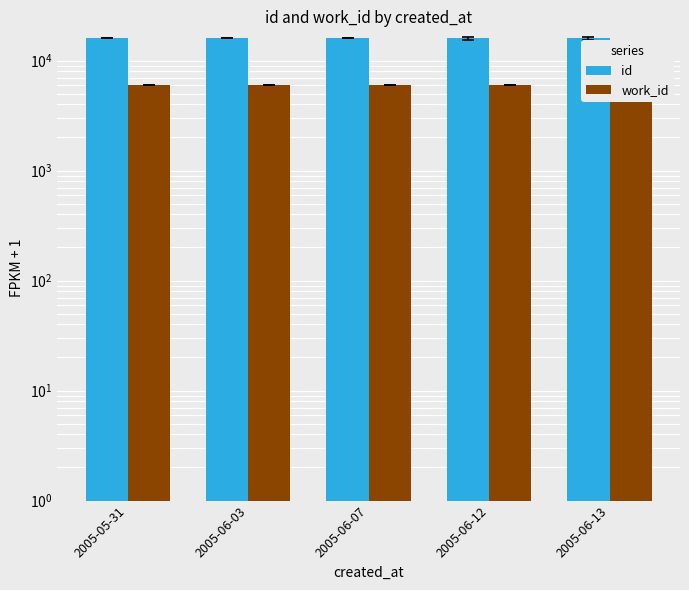

Reading right to left, list all the values displayed in this chart.

id: 2005-06-13=16019.0	2005-06-12=16018.0	2005-06-07=16015.5	2005-06-03=16013.0	2005-05-31=16007.5
work_id: 2005-06-13=6035.0	2005-06-12=6033.0	2005-06-07=6033.0	2005-06-03=6031.5	2005-05-31=6029.0